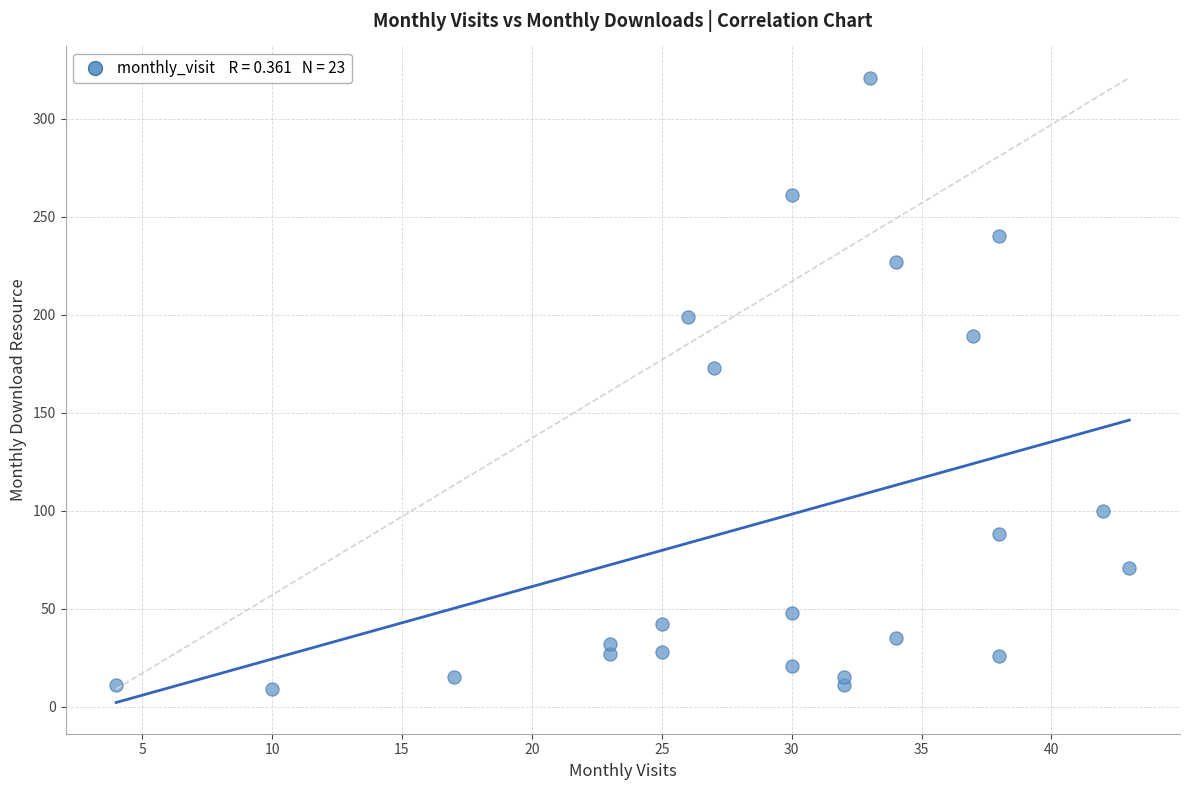

What Y value in the scatter plot is closest to 165?

173